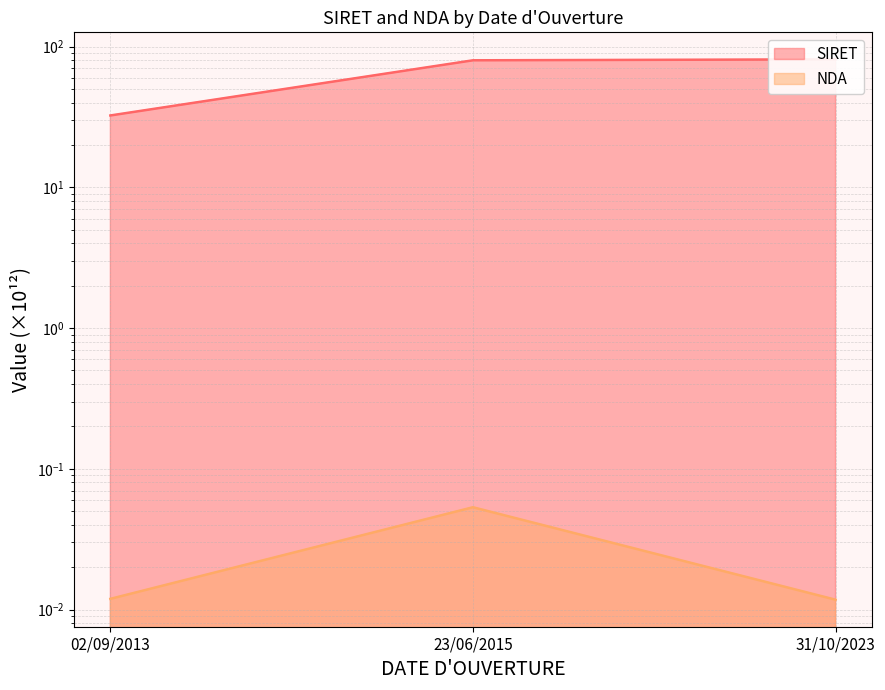

What is the sum of the NDA values at 23/06/2015 and 02/09/2013?

0.1